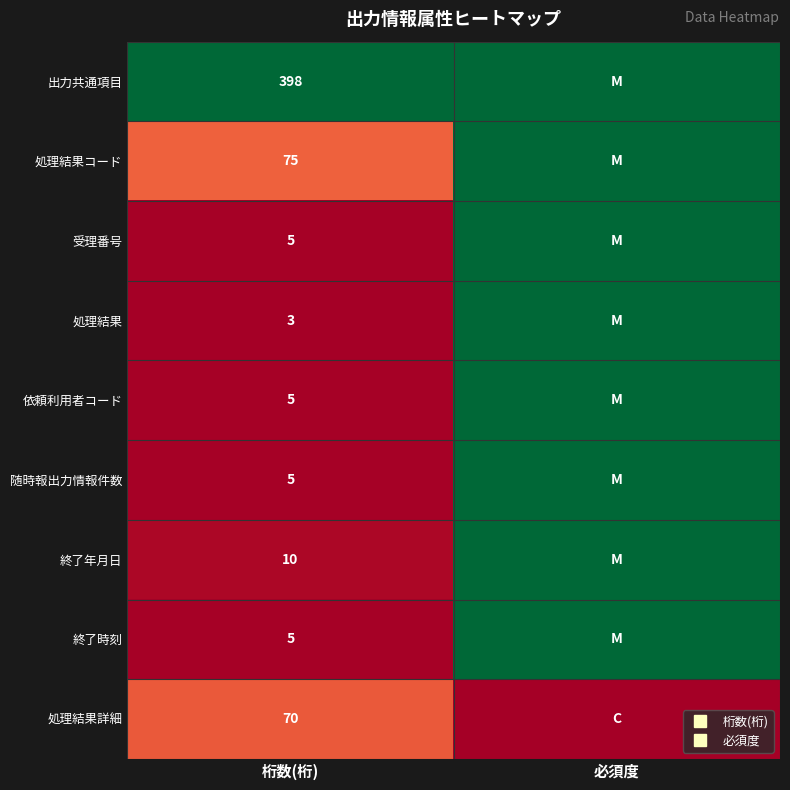

At which label does 終了年月日 reach its minimum?

桁数(桁)